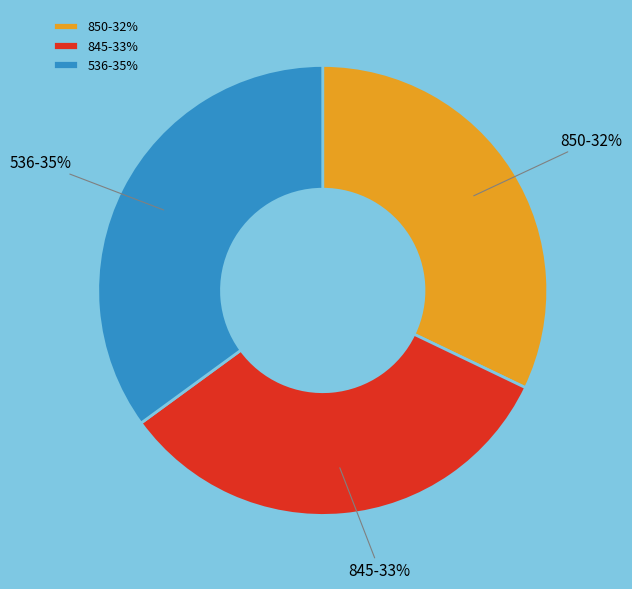

To the nearest percent, what percentage of the pie is 536?

35%